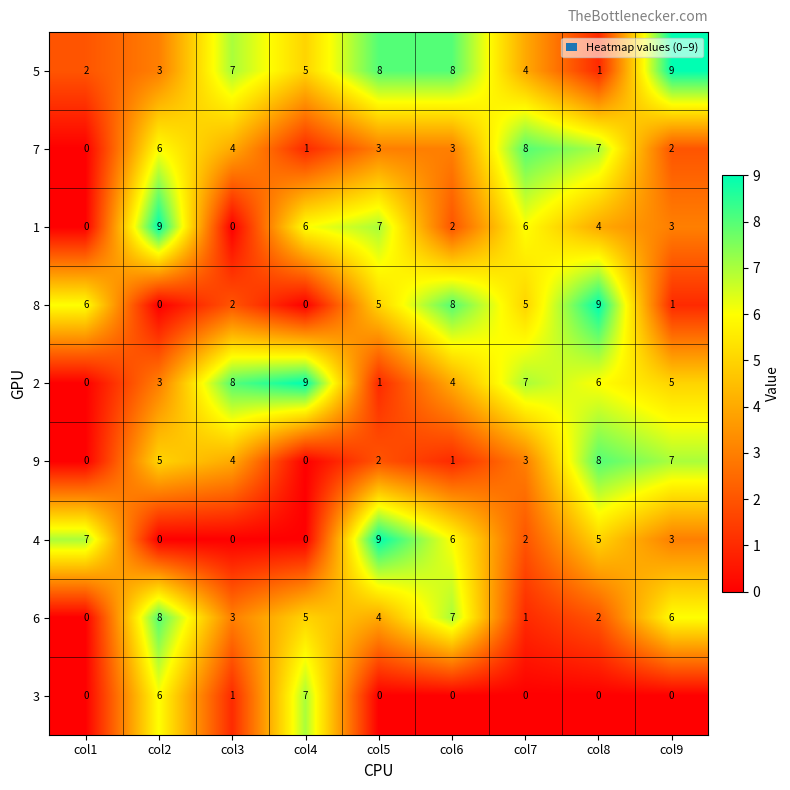

The value of 3 at col4 is 2. True or false?

False